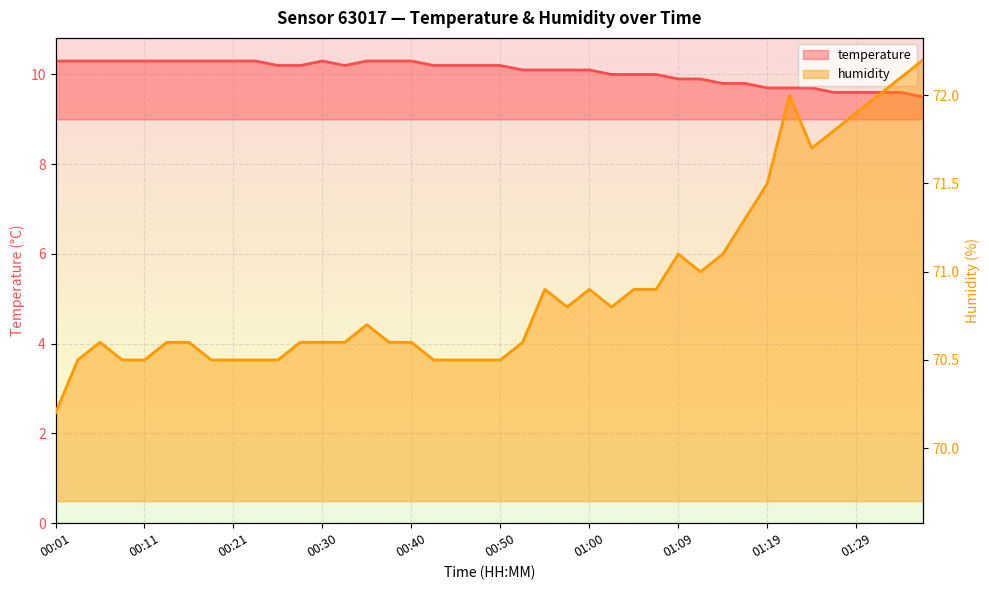

True or false: humidity and temperature cross at least once.

False